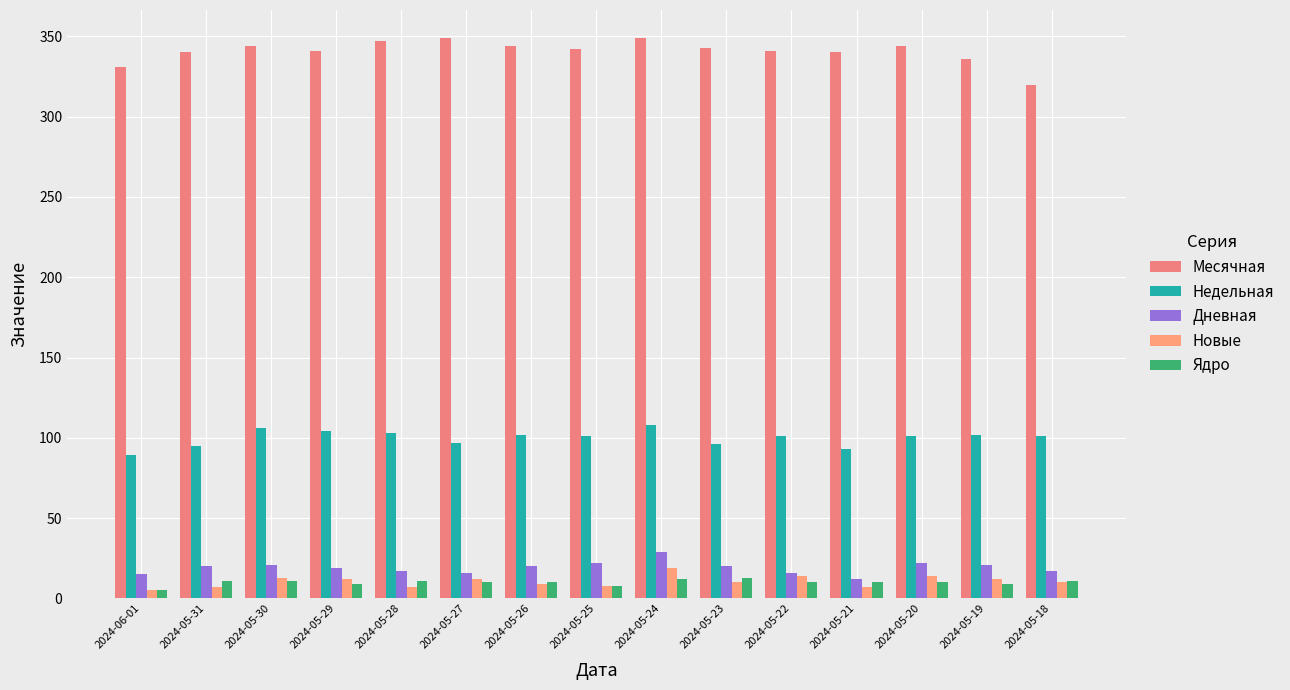

What is the label of the 2nd bar from the left?

2024-05-31